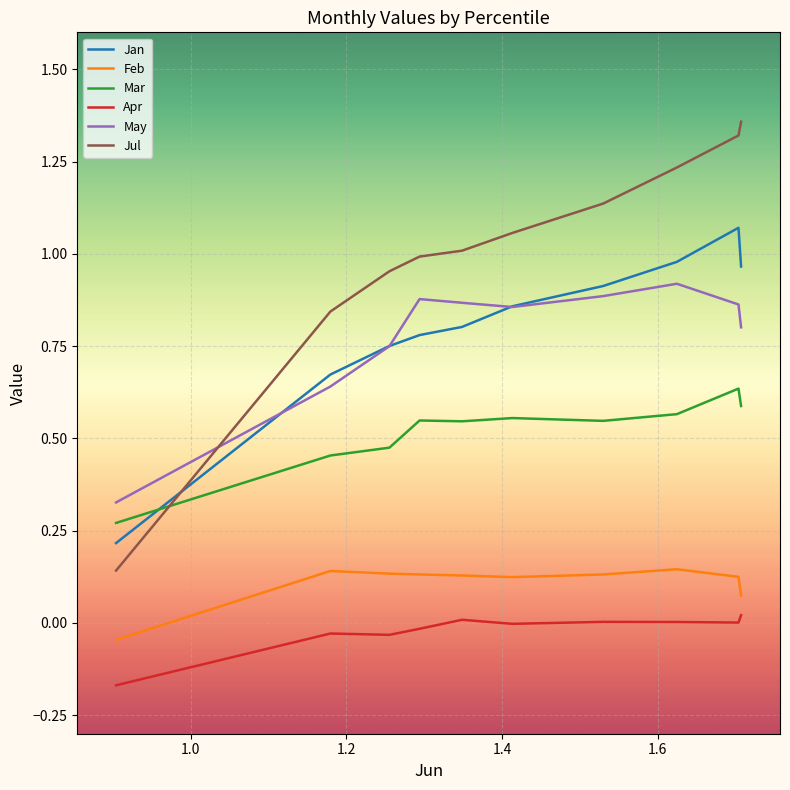

True or false: Jul and May intersect in this chart.

True